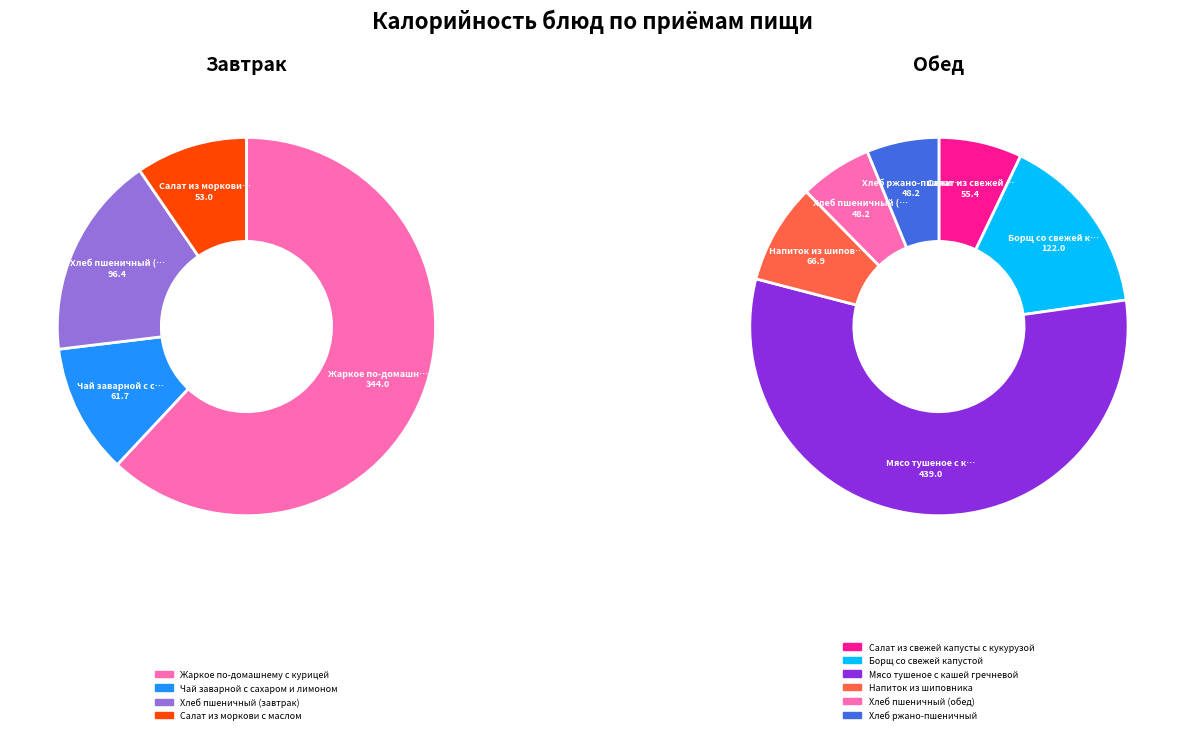

Rank the categories by value from lowest to highest.

Хлеб пшеничный (обед), Хлеб ржано-пшеничный, Салат из моркови с маслом, Салат из свежей капусты с кукурузой, Чай заварной с сахаром и лимоном, Напиток из шиповника, Хлеб пшеничный (завтрак), Борщ со свежей капустой, Жаркое по-домашнему с курицей, Мясо тушеное с кашей гречневой